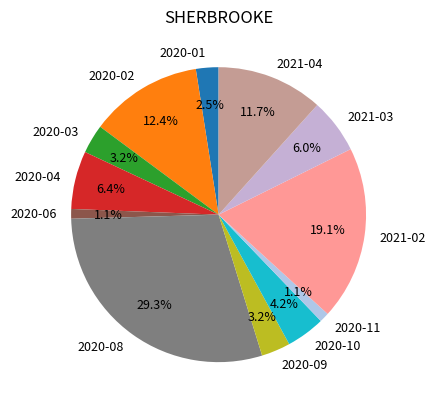

Do 2020-01 and 2020-06 together represent more than half of the pie?

No